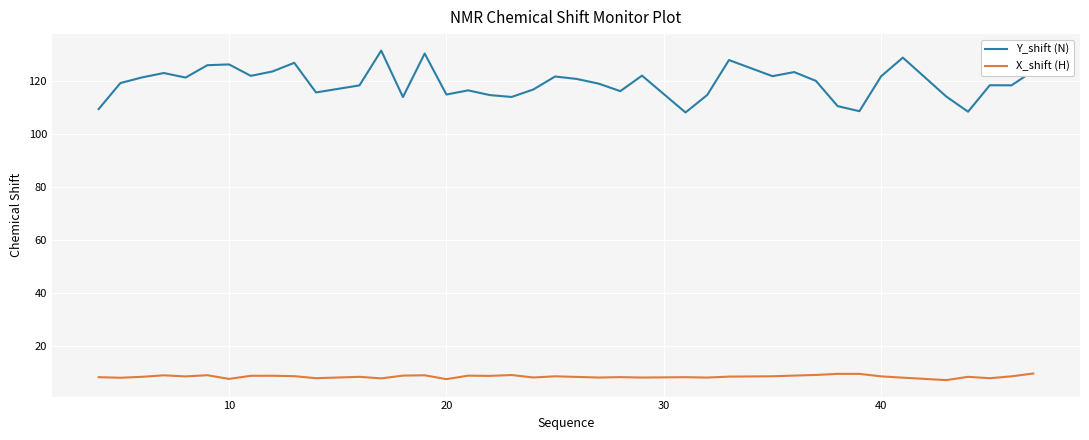

True or false: Y_shift (N) and X_shift (H) intersect in this chart.

False